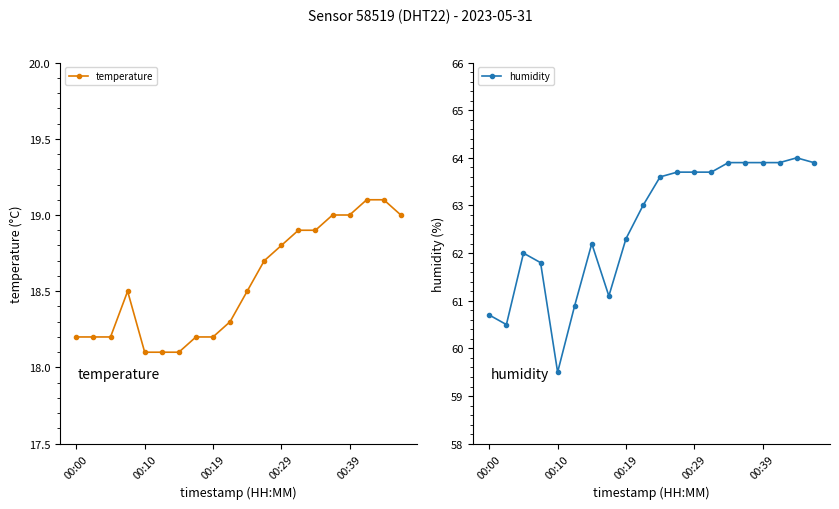

The temperature series shows 18.2 at 00:00. True or false?

True